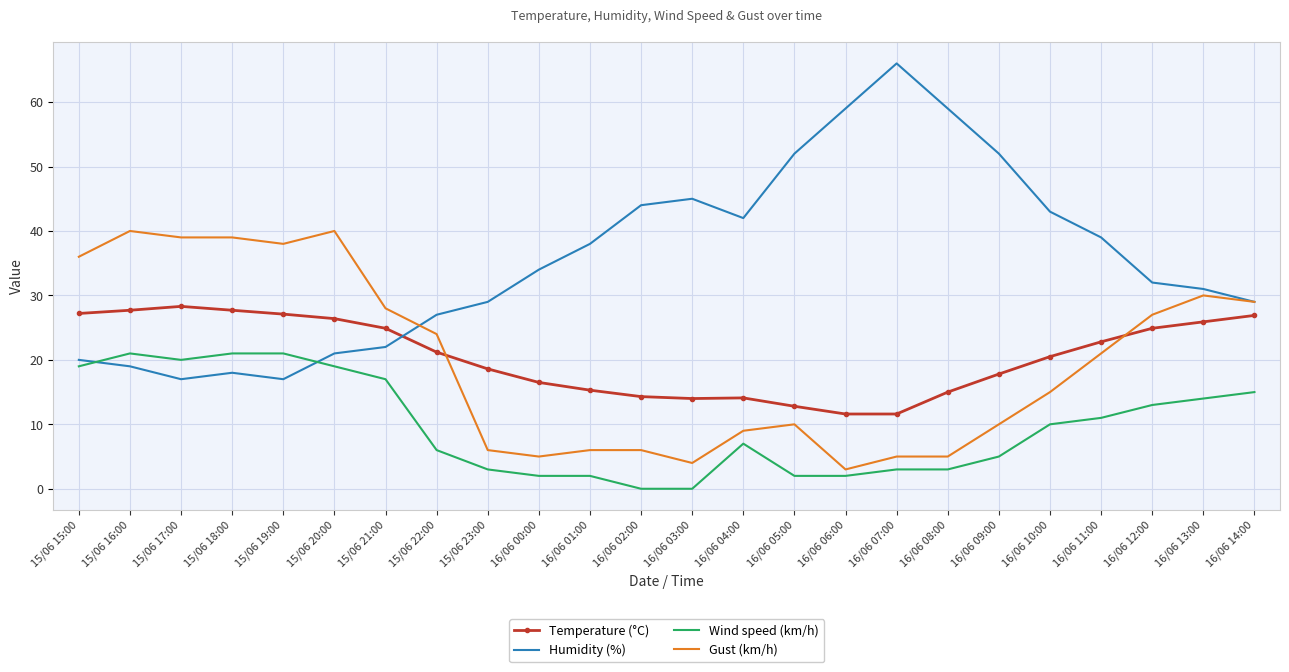

How many categories are shown in the chart?

24